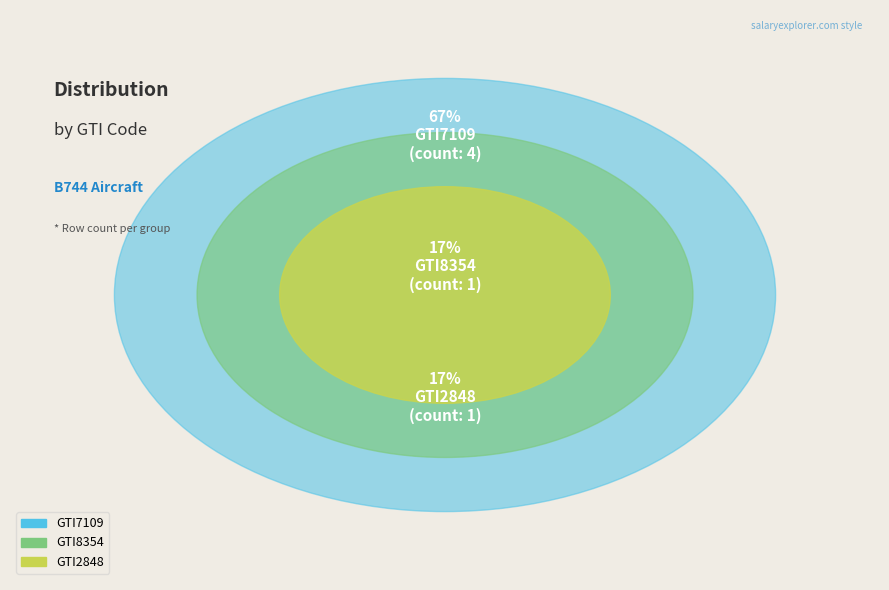

Which slice is the largest?

GTI7109